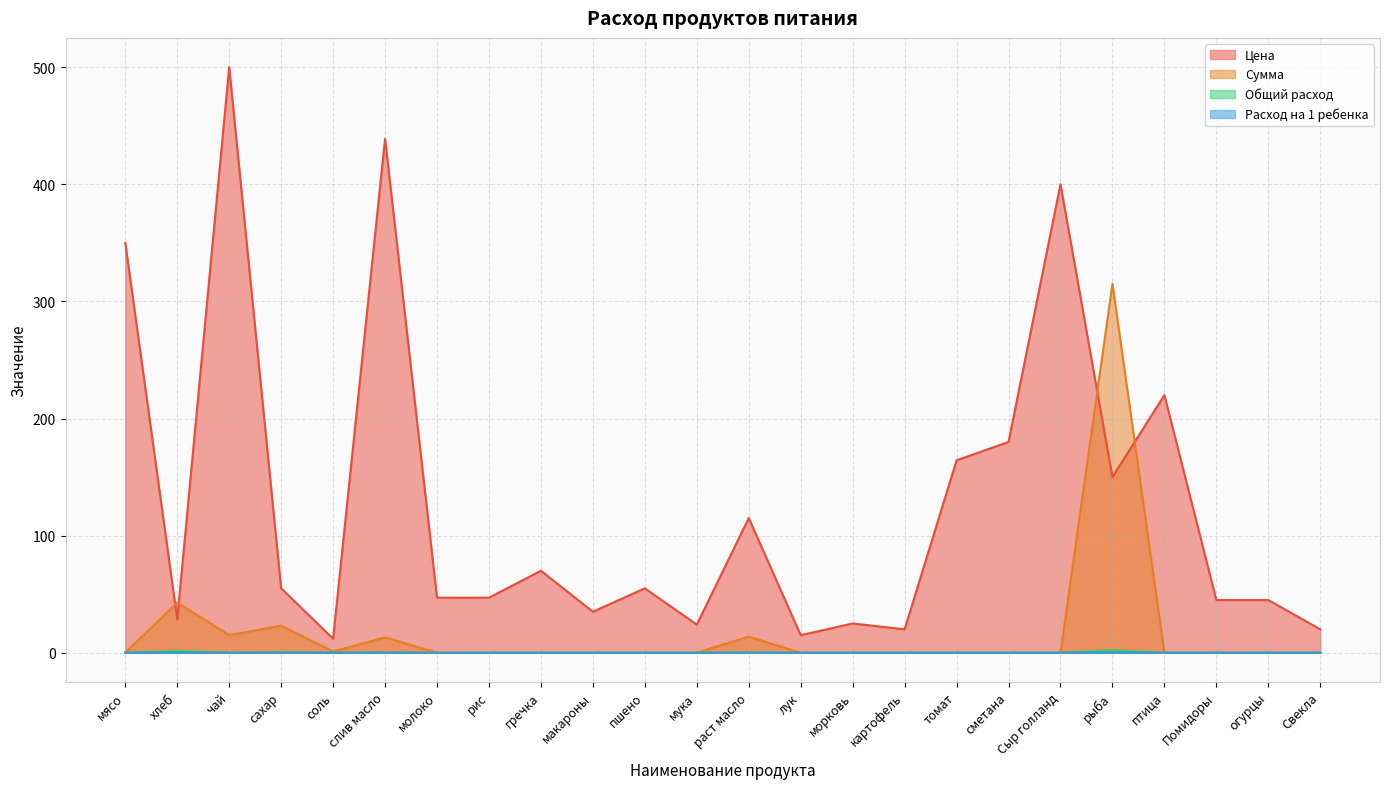

How many lines are shown in the chart?

4